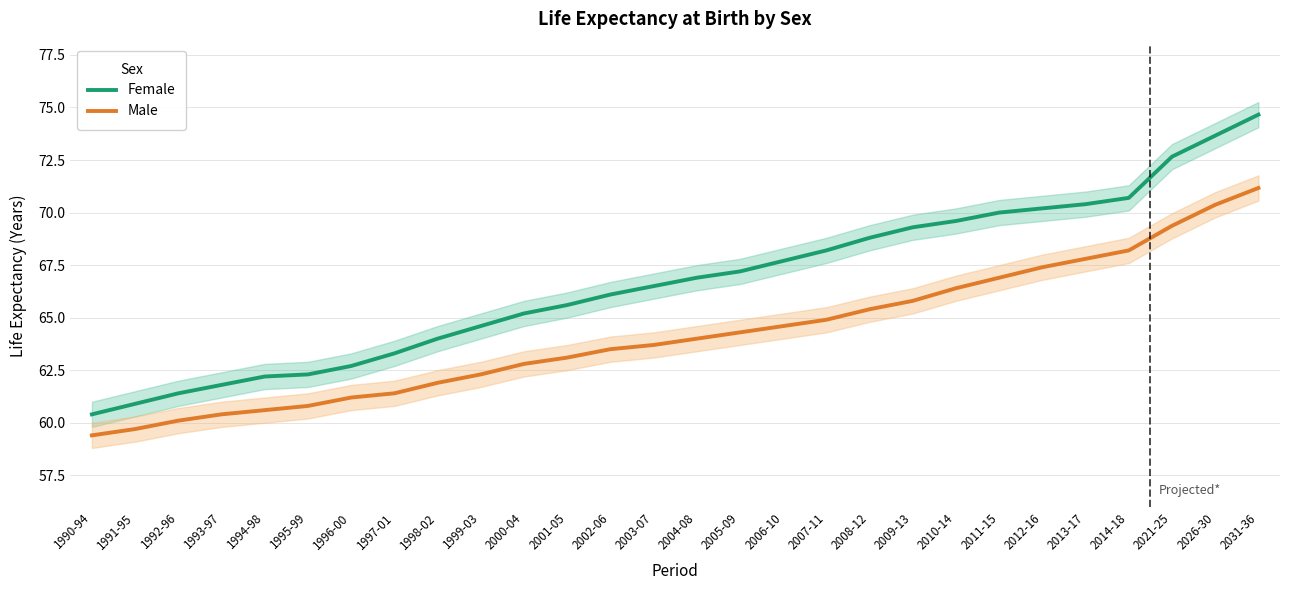

What is the value of the Female point at the 2nd from the left?

60.9